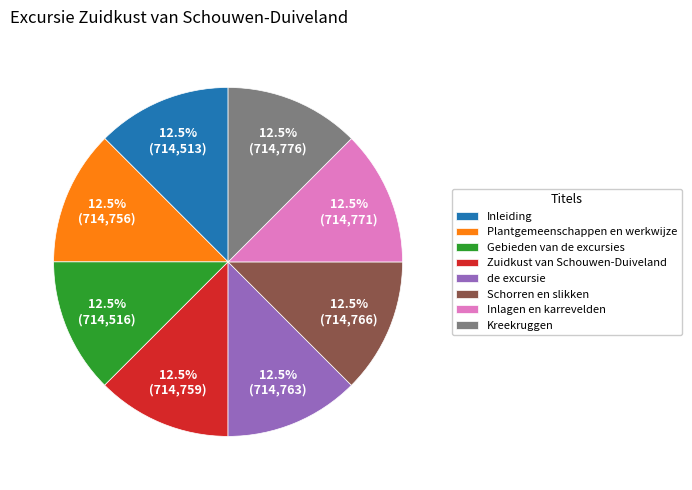

What is the ratio of the value at Schorren en slikken to the value at Kreekruggen?

1.0